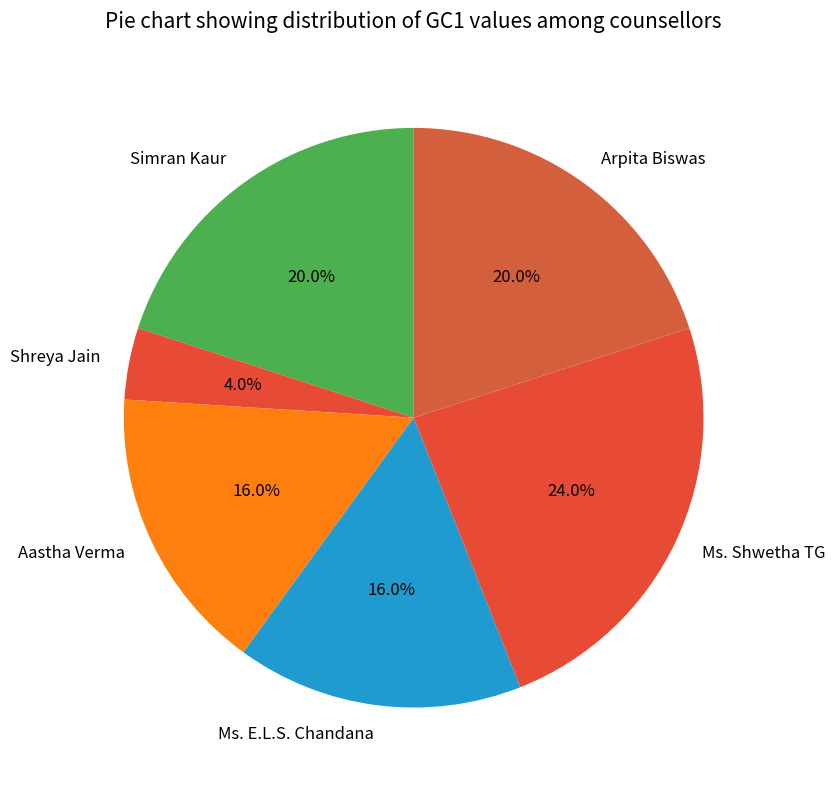

How many segments does this pie chart have?

6